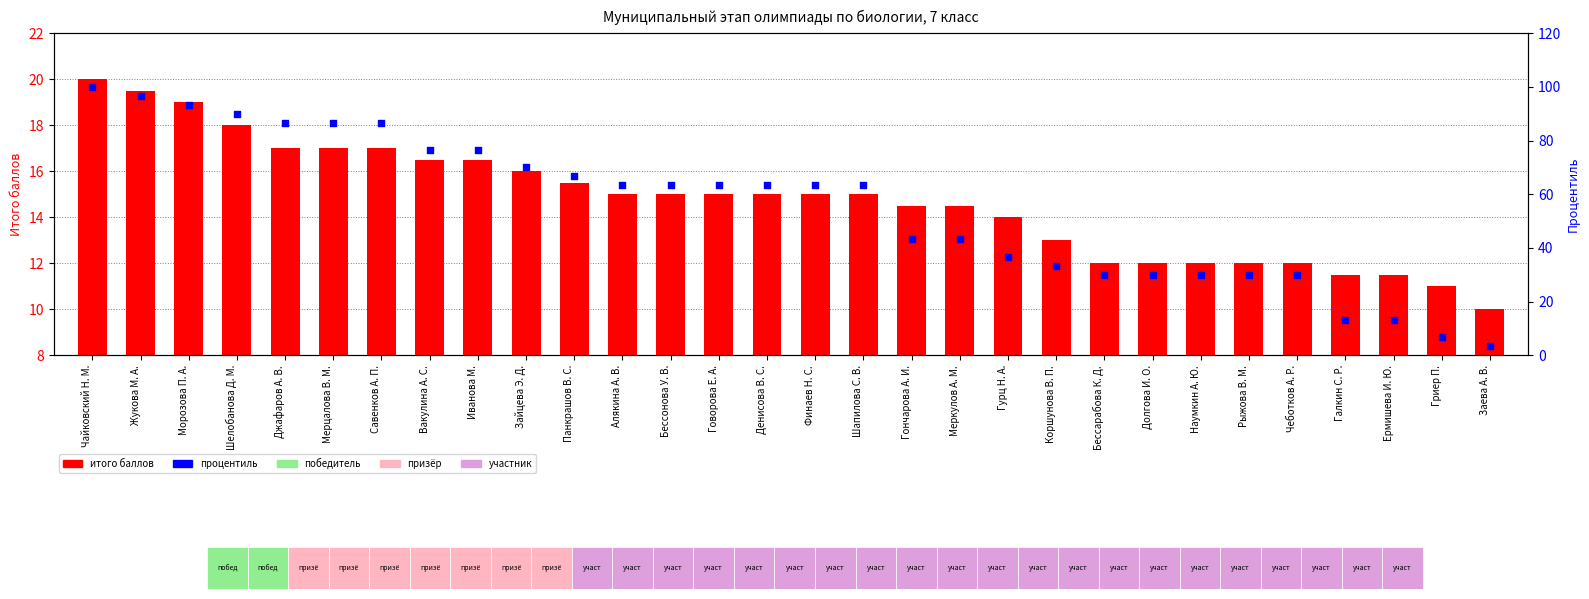

Which series has the largest total across all categories?

процентиль